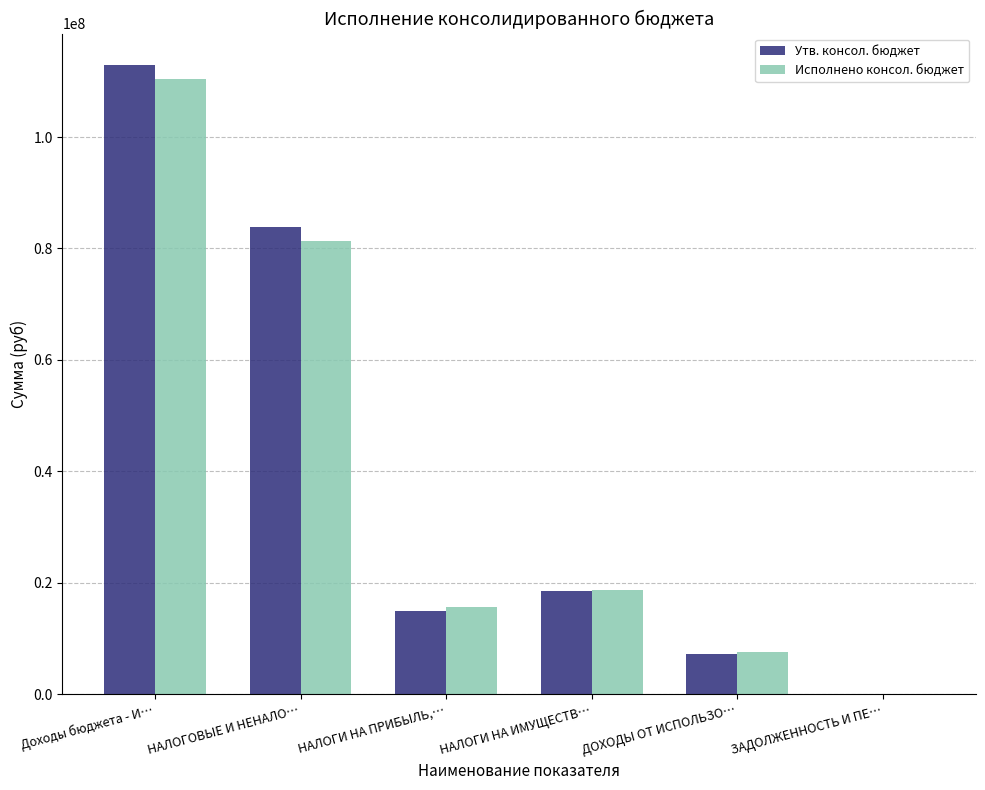

What is the total value across all series at НАЛОГОВЫЕ И НЕНАЛО…?

165137549.1